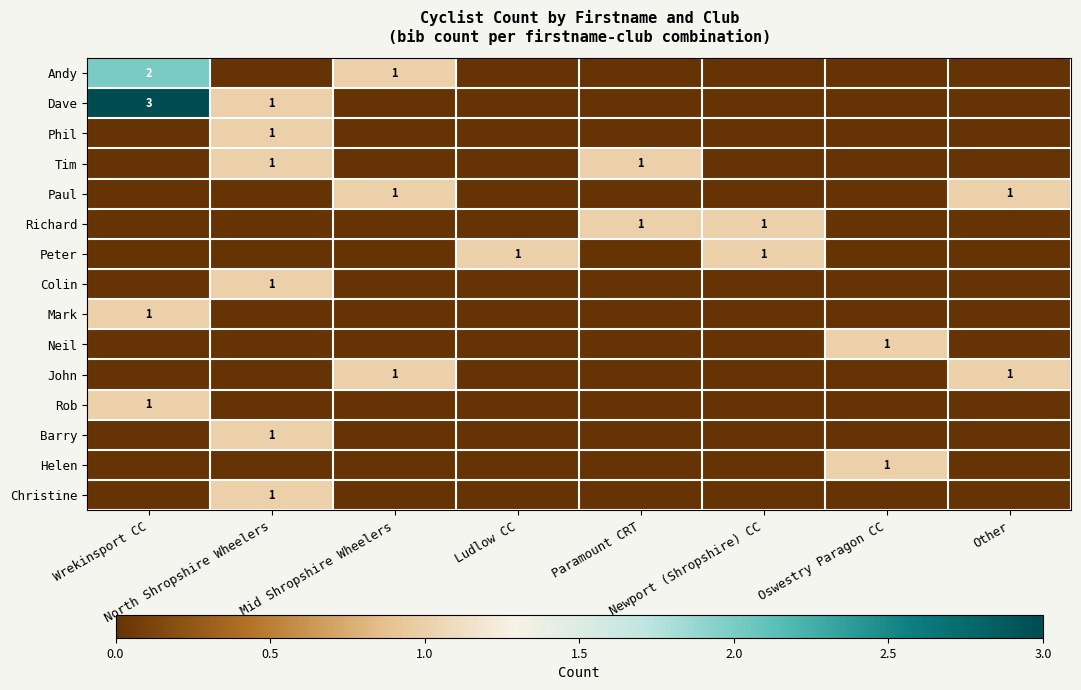

True or false: Mark has a value of 1 at Wrekinsport CC.

False